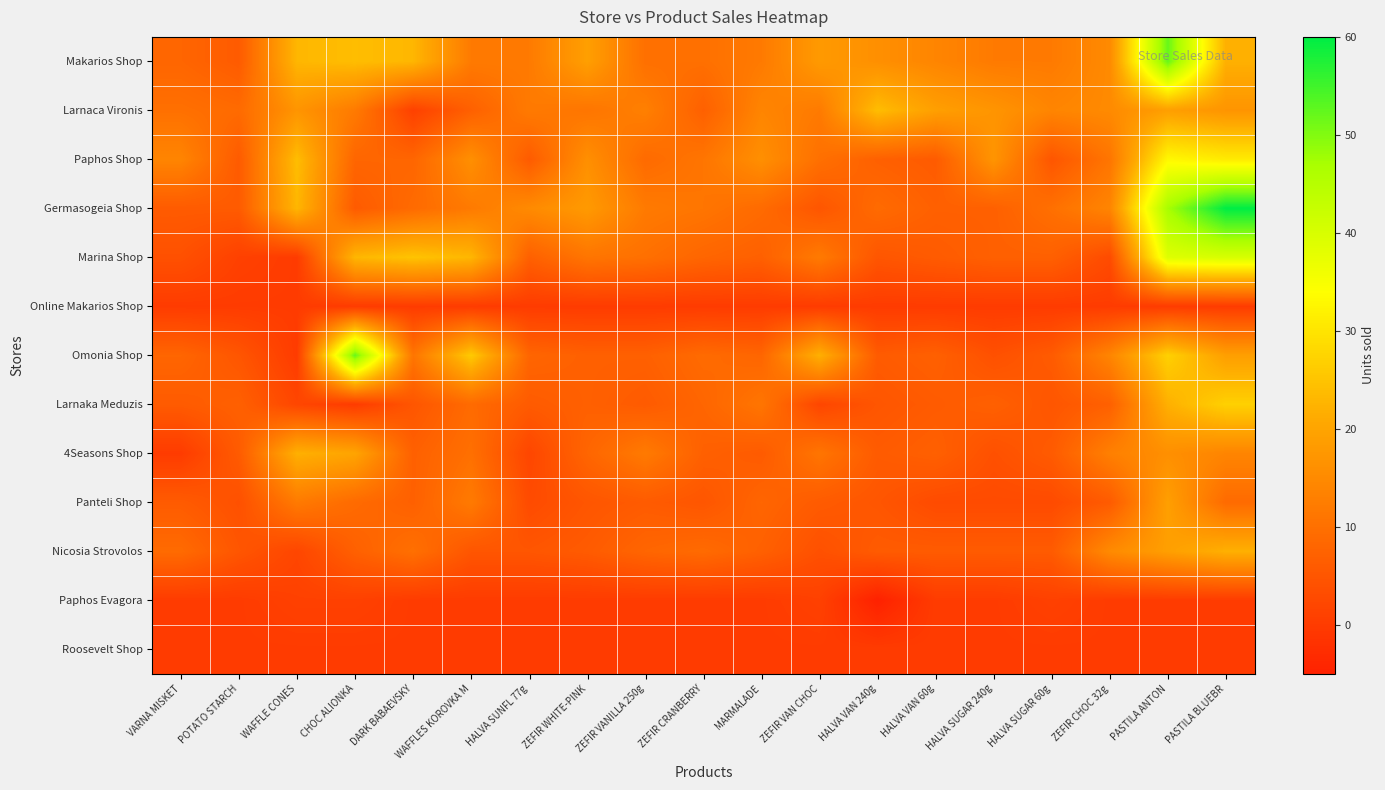

Reading right to left, extract all data points from this chart.

Makarios Shop: PASTILA BLUEBR=22	PASTILA ANTON=52	ZEFIR CHOC 32g=15	HALVA SUGAR 60g=12	HALVA SUGAR 240g=12	HALVA VAN 60g=14	HALVA VAN 240g=16	ZEFIR VAN CHOC=18	MARMALADE=12	ZEFIR CRANBERRY=10	ZEFIR VANILLA 250g=10	ZEFIR WHITE-PINK=19	HALVA SUNFL 77g=12	WAFFLES KOROVKA M=12	DARK BABAEVSKY=23	CHOC ALIONKA=24	WAFFLE CONES=23	POTATO STARCH=6	VARNA MISKET=8
Larnaca Vironis: PASTILA BLUEBR=17	PASTILA ANTON=19	ZEFIR CHOC 32g=15	HALVA SUGAR 60g=14	HALVA SUGAR 240g=17	HALVA VAN 60g=19	HALVA VAN 240g=24	ZEFIR VAN CHOC=12	MARMALADE=14	ZEFIR CRANBERRY=7	ZEFIR VANILLA 250g=13	ZEFIR WHITE-PINK=11	HALVA SUNFL 77g=12	WAFFLES KOROVKA M=7	DARK BABAEVSKY=1	CHOC ALIONKA=12	WAFFLE CONES=17	POTATO STARCH=9	VARNA MISKET=10
Paphos Shop: PASTILA BLUEBR=31	PASTILA ANTON=33	ZEFIR CHOC 32g=11	HALVA SUGAR 60g=5	HALVA SUGAR 240g=17	HALVA VAN 60g=6	HALVA VAN 240g=7	ZEFIR VAN CHOC=10	MARMALADE=16	ZEFIR CRANBERRY=11	ZEFIR VANILLA 250g=9	ZEFIR WHITE-PINK=16	HALVA SUNFL 77g=6	WAFFLES KOROVKA M=16	DARK BABAEVSKY=8	CHOC ALIONKA=8	WAFFLE CONES=24	POTATO STARCH=6	VARNA MISKET=14
Germasogeia Shop: PASTILA BLUEBR=60	PASTILA ANTON=47	ZEFIR CHOC 32g=14	HALVA SUGAR 60g=10	HALVA SUGAR 240g=7	HALVA VAN 60g=7	HALVA VAN 240g=9	ZEFIR VAN CHOC=5	MARMALADE=9	ZEFIR CRANBERRY=11	ZEFIR VANILLA 250g=12	ZEFIR WHITE-PINK=18	HALVA SUNFL 77g=15	WAFFLES KOROVKA M=12	DARK BABAEVSKY=9	CHOC ALIONKA=6	WAFFLE CONES=23	POTATO STARCH=6	VARNA MISKET=6
Marina Shop: PASTILA BLUEBR=40	PASTILA ANTON=39	ZEFIR CHOC 32g=3	HALVA SUGAR 60g=7	HALVA SUGAR 240g=7	HALVA VAN 60g=6	HALVA VAN 240g=5	ZEFIR VAN CHOC=12	MARMALADE=7	ZEFIR CRANBERRY=8	ZEFIR VANILLA 250g=10	ZEFIR WHITE-PINK=11	HALVA SUNFL 77g=7	WAFFLES KOROVKA M=23	DARK BABAEVSKY=25	CHOC ALIONKA=23	WAFFLE CONES=0	POTATO STARCH=1	VARNA MISKET=4
Online Makarios Shop: PASTILA BLUEBR=0	PASTILA ANTON=0	ZEFIR CHOC 32g=0	HALVA SUGAR 60g=0	HALVA SUGAR 240g=0	HALVA VAN 60g=0	HALVA VAN 240g=0	ZEFIR VAN CHOC=0	MARMALADE=0	ZEFIR CRANBERRY=0	ZEFIR VANILLA 250g=0	ZEFIR WHITE-PINK=0	HALVA SUNFL 77g=0	WAFFLES KOROVKA M=0	DARK BABAEVSKY=0	CHOC ALIONKA=0	WAFFLE CONES=0	POTATO STARCH=0	VARNA MISKET=0
Omonia Shop: PASTILA BLUEBR=19	PASTILA ANTON=27	ZEFIR CHOC 32g=14	HALVA SUGAR 60g=6	HALVA SUGAR 240g=4	HALVA VAN 60g=7	HALVA VAN 240g=6	ZEFIR VAN CHOC=22	MARMALADE=8	ZEFIR CRANBERRY=9	ZEFIR VANILLA 250g=7	ZEFIR WHITE-PINK=7	HALVA SUNFL 77g=8	WAFFLES KOROVKA M=26	DARK BABAEVSKY=11	CHOC ALIONKA=52	WAFFLE CONES=0	POTATO STARCH=5	VARNA MISKET=8
Larnaka Meduzis: PASTILA BLUEBR=27	PASTILA ANTON=22	ZEFIR CHOC 32g=7	HALVA SUGAR 60g=5	HALVA SUGAR 240g=7	HALVA VAN 60g=6	HALVA VAN 240g=5	ZEFIR VAN CHOC=2	MARMALADE=11	ZEFIR CRANBERRY=8	ZEFIR VANILLA 250g=6	ZEFIR WHITE-PINK=7	HALVA SUNFL 77g=6	WAFFLES KOROVKA M=9	DARK BABAEVSKY=5	CHOC ALIONKA=0	WAFFLE CONES=2	POTATO STARCH=7	VARNA MISKET=6
4Seasons Shop: PASTILA BLUEBR=14	PASTILA ANTON=16	ZEFIR CHOC 32g=13	HALVA SUGAR 60g=6	HALVA SUGAR 240g=4	HALVA VAN 60g=7	HALVA VAN 240g=6	ZEFIR VAN CHOC=11	MARMALADE=6	ZEFIR CRANBERRY=7	ZEFIR VANILLA 250g=12	ZEFIR WHITE-PINK=8	HALVA SUNFL 77g=2	WAFFLES KOROVKA M=10	DARK BABAEVSKY=7	CHOC ALIONKA=20	WAFFLE CONES=22	POTATO STARCH=6	VARNA MISKET=0
Panteli Shop: PASTILA BLUEBR=9	PASTILA ANTON=19	ZEFIR CHOC 32g=6	HALVA SUGAR 60g=3	HALVA SUGAR 240g=3	HALVA VAN 60g=3	HALVA VAN 240g=5	ZEFIR VAN CHOC=6	MARMALADE=8	ZEFIR CRANBERRY=5	ZEFIR VANILLA 250g=6	ZEFIR WHITE-PINK=5	HALVA SUNFL 77g=3	WAFFLES KOROVKA M=12	DARK BABAEVSKY=7	CHOC ALIONKA=9	WAFFLE CONES=12	POTATO STARCH=4	VARNA MISKET=6
Nicosia Strovolos: PASTILA BLUEBR=22	PASTILA ANTON=19	ZEFIR CHOC 32g=15	HALVA SUGAR 60g=6	HALVA SUGAR 240g=6	HALVA VAN 60g=6	HALVA VAN 240g=6	ZEFIR VAN CHOC=4	MARMALADE=7	ZEFIR CRANBERRY=9	ZEFIR VANILLA 250g=8	ZEFIR WHITE-PINK=6	HALVA SUNFL 77g=5	WAFFLES KOROVKA M=5	DARK BABAEVSKY=10	CHOC ALIONKA=7	WAFFLE CONES=2	POTATO STARCH=5	VARNA MISKET=9
Paphos Evagora: PASTILA BLUEBR=0	PASTILA ANTON=0	ZEFIR CHOC 32g=0	HALVA SUGAR 60g=1	HALVA SUGAR 240g=0	HALVA VAN 60g=0	HALVA VAN 240g=-5	ZEFIR VAN CHOC=1	MARMALADE=0	ZEFIR CRANBERRY=0	ZEFIR VANILLA 250g=0	ZEFIR WHITE-PINK=0	HALVA SUNFL 77g=0	WAFFLES KOROVKA M=0	DARK BABAEVSKY=0	CHOC ALIONKA=1	WAFFLE CONES=1	POTATO STARCH=0	VARNA MISKET=0
Roosevelt Shop: PASTILA BLUEBR=0	PASTILA ANTON=0	ZEFIR CHOC 32g=0	HALVA SUGAR 60g=0	HALVA SUGAR 240g=0	HALVA VAN 60g=0	HALVA VAN 240g=0	ZEFIR VAN CHOC=0	MARMALADE=0	ZEFIR CRANBERRY=0	ZEFIR VANILLA 250g=0	ZEFIR WHITE-PINK=0	HALVA SUNFL 77g=0	WAFFLES KOROVKA M=0	DARK BABAEVSKY=0	CHOC ALIONKA=0	WAFFLE CONES=0	POTATO STARCH=0	VARNA MISKET=0